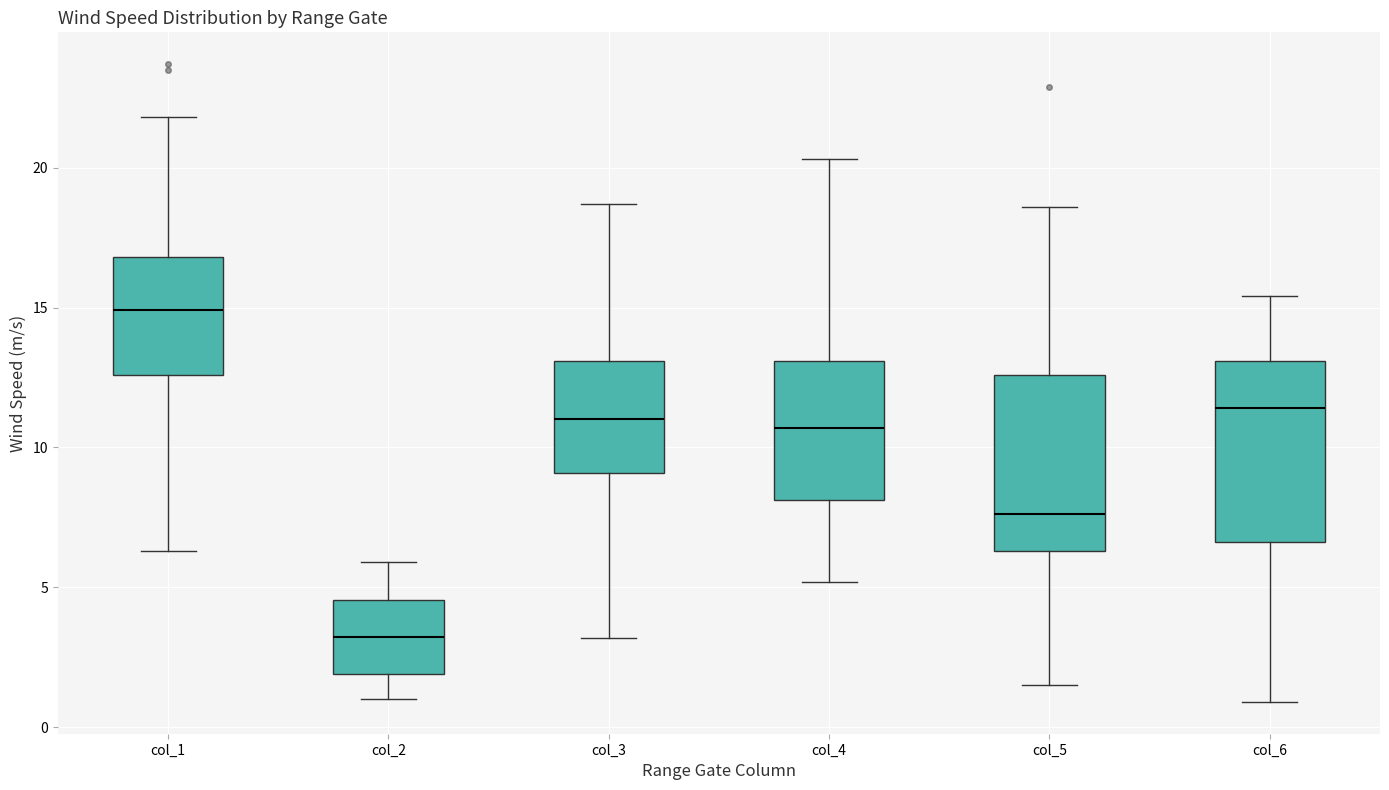

Reading left to right, read every box against the y-axis: the position of its median line, the range the box covers, and the ends of its whiskers. The values are not printed on the chart, so give them approximately, as read against the axis.

col_1: median 15.0, box 12.5 to 17.0, whiskers 6.5 to 22.0
col_2: median 3.0, box 2.0 to 4.5, whiskers 1.0 to 6.0
col_3: median 11.0, box 9.0 to 13.0, whiskers 3.0 to 18.5
col_4: median 10.5, box 8.0 to 13.0, whiskers 5.0 to 20.5
col_5: median 7.5, box 6.5 to 12.5, whiskers 1.5 to 18.5
col_6: median 11.5, box 6.5 to 13.0, whiskers 1.0 to 15.5